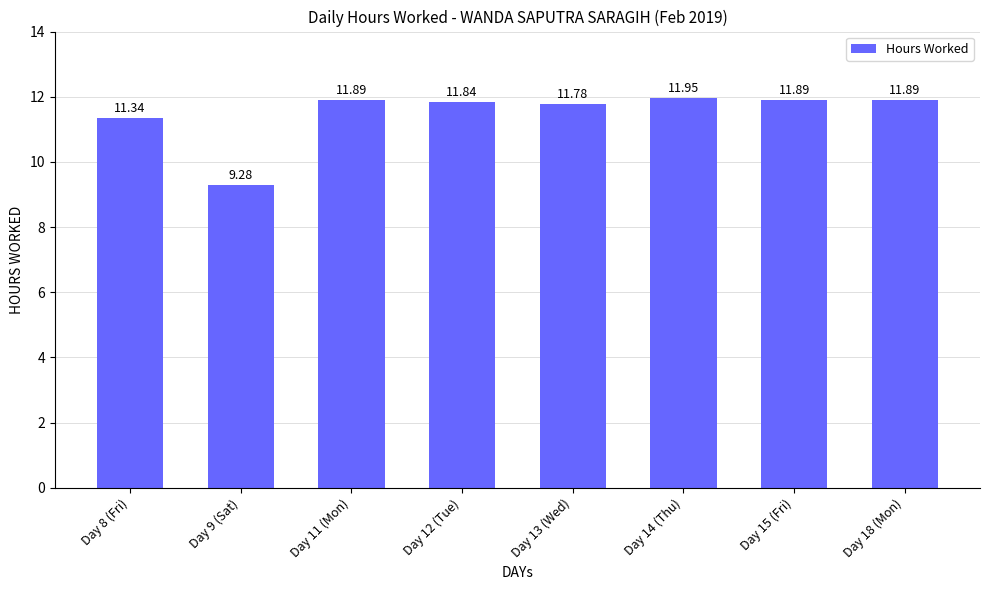

How many bars are there in total?

8